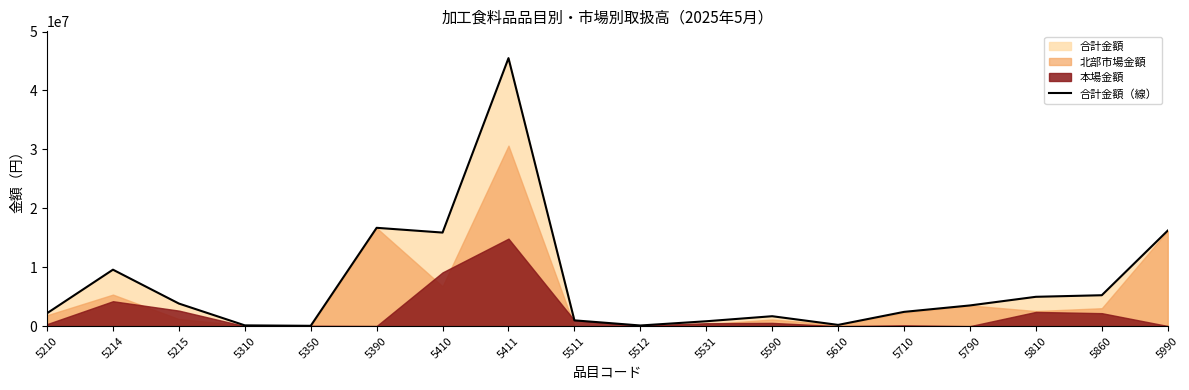

Rank the categories by value from highest to lowest.

5411, 5390, 5990, 5410, 5214, 5860, 5810, 5215, 5790, 5710, 5210, 5590, 5511, 5531, 5610, 5310, 5512, 5350